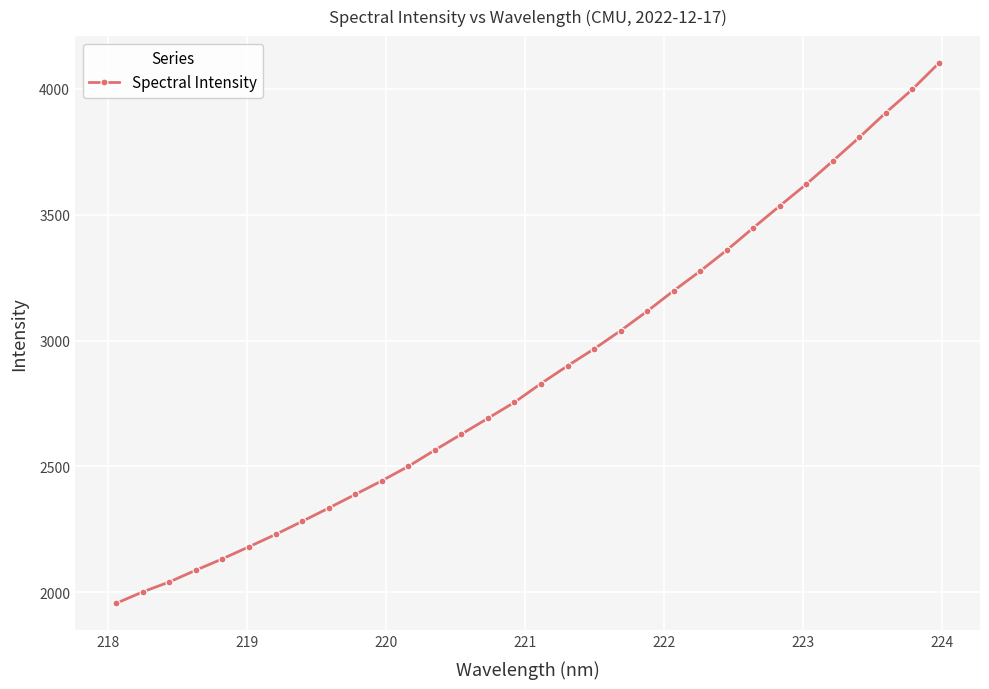

What is the value of the 17th point from the left?

2829.1